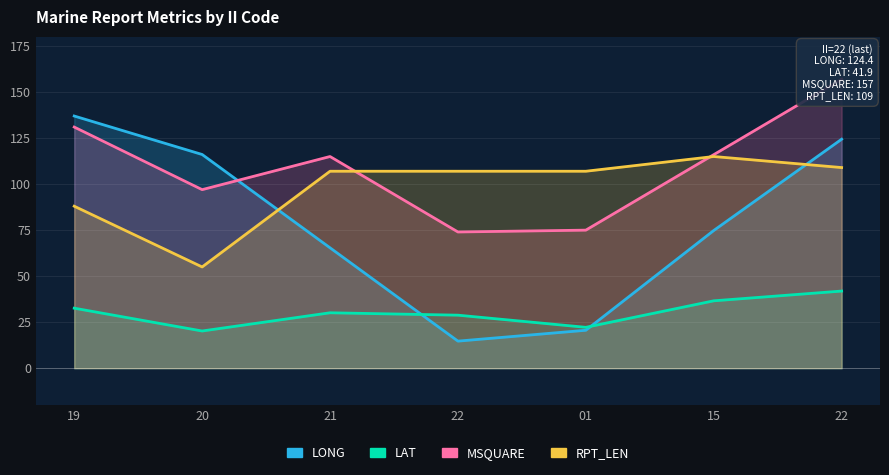

Where is the first local minimum for LONG?

22